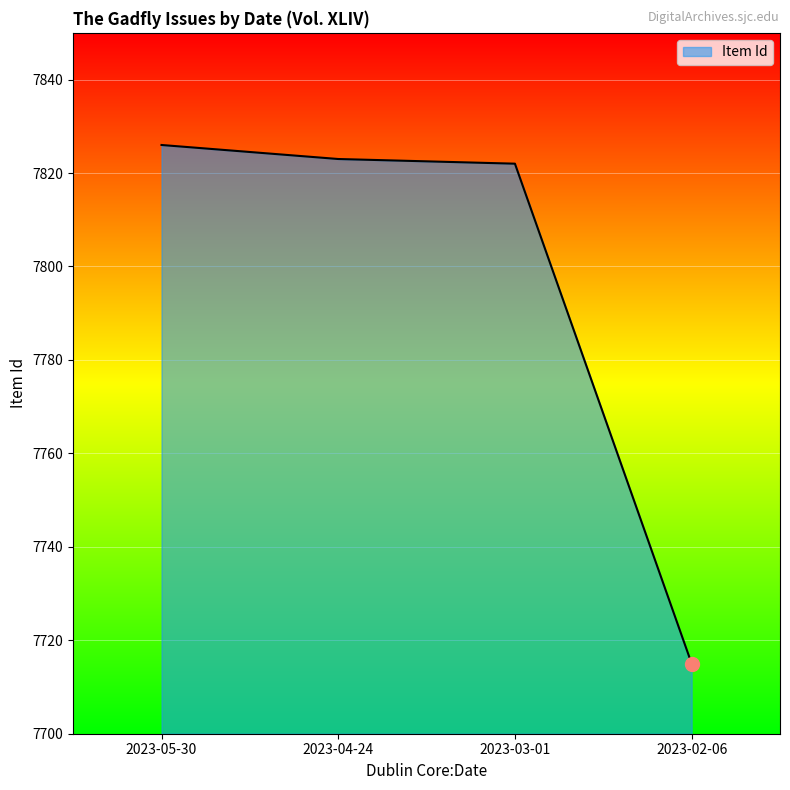

What is the smallest value displayed?

7715